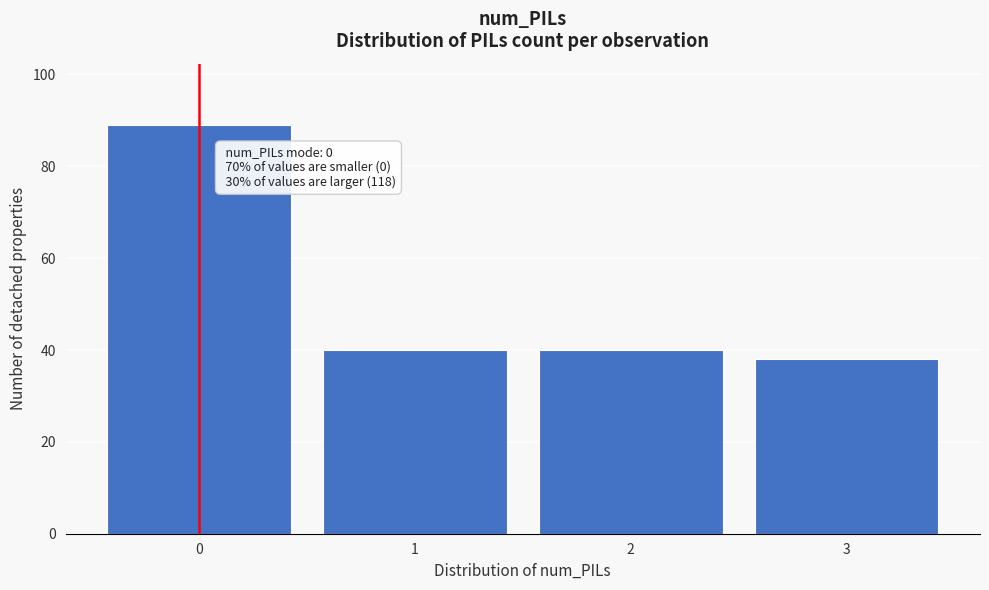

Reading left to right, list all the values displayed in this chart.

89	40	40	38